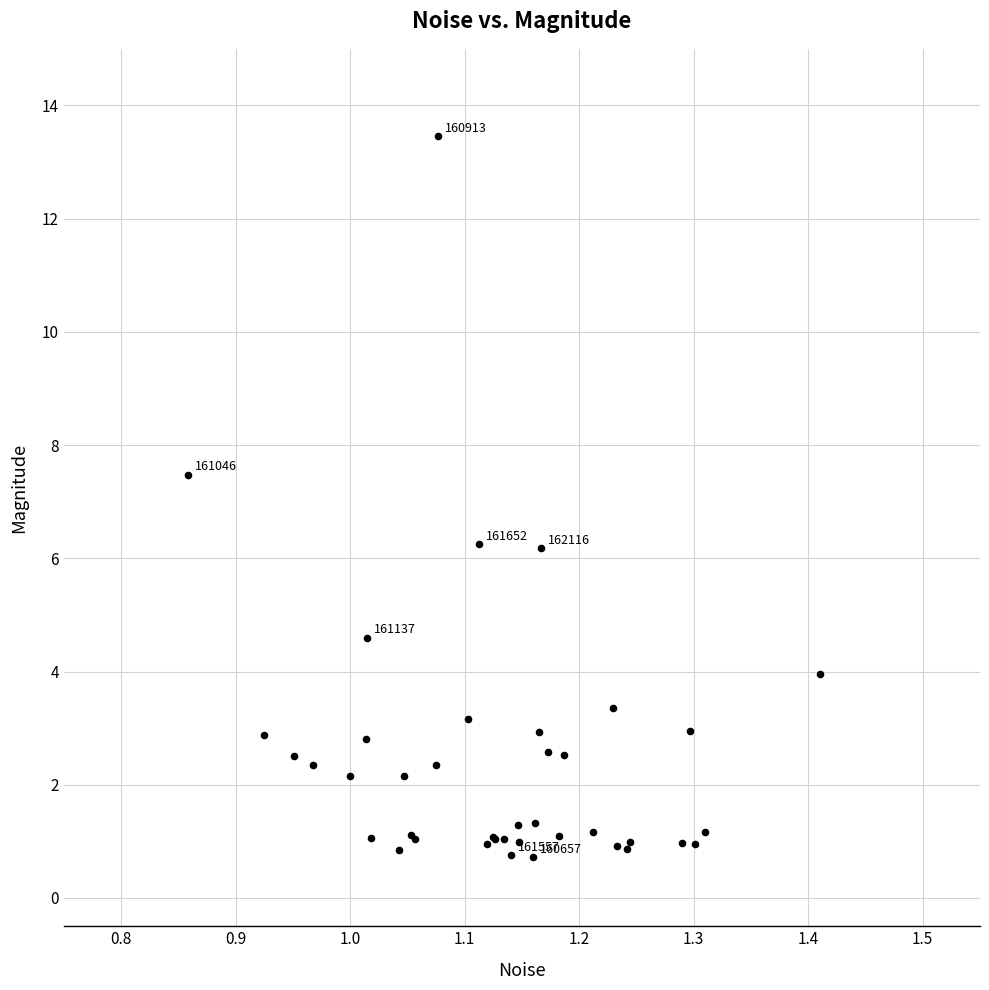

What Y value in the scatter plot is closest to 7?

7.5